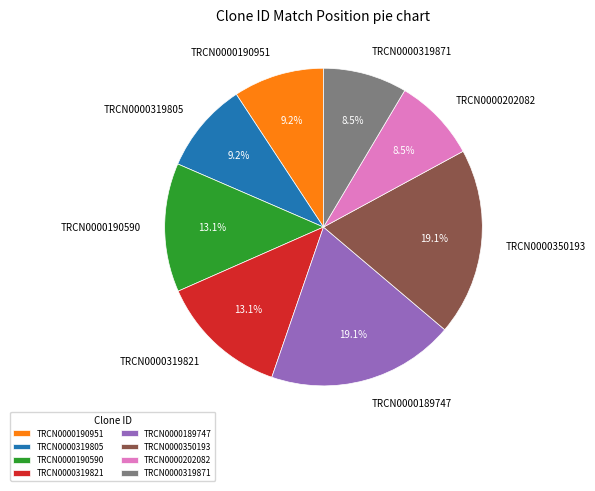

Count the number of slices in the pie.

8